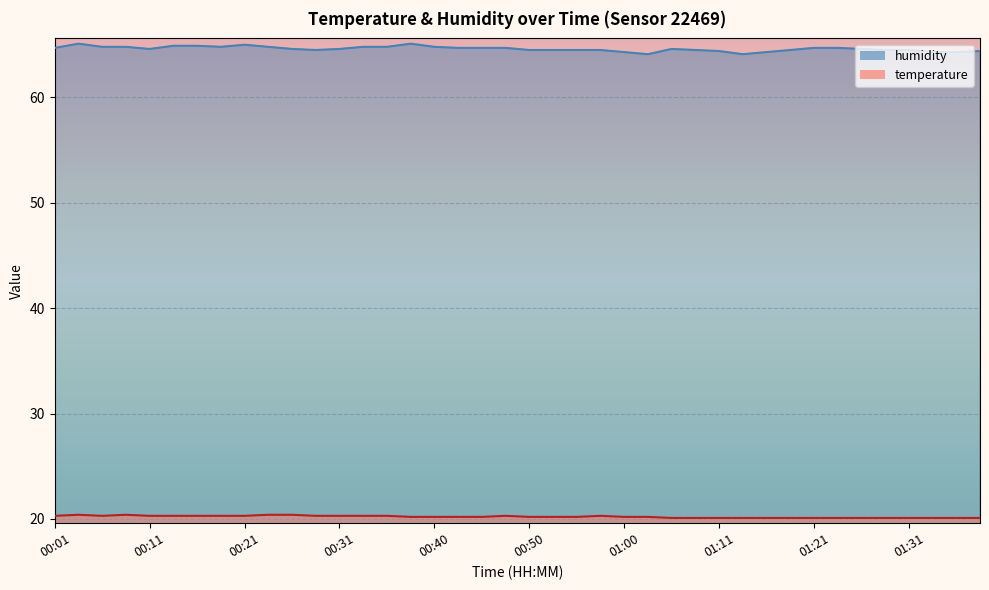

Is the value of humidity at 01:31 greater than the value of temperature at 00:48?

Yes